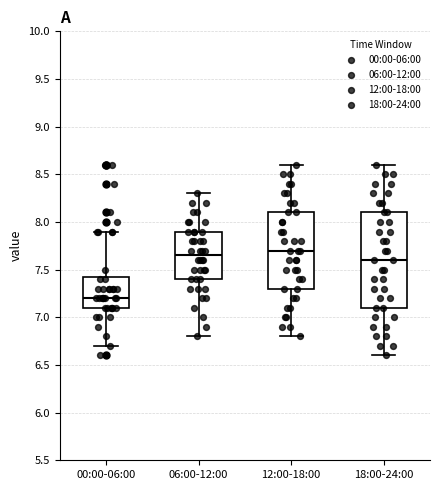

Reading left to right, transcribe this box plot: for each box, give where its median line is, the range the box spans, and where its two whiskers end, as read against the y-axis. The values are not printed on the chart, so give them approximately, as read against the axis.

00:00-06:00: median 7.20, box 7.10 to 7.45, whiskers 6.70 to 7.90
06:00-12:00: median 7.65, box 7.40 to 7.90, whiskers 6.80 to 8.30
12:00-18:00: median 7.70, box 7.30 to 8.10, whiskers 6.80 to 8.60
18:00-24:00: median 7.60, box 7.10 to 8.10, whiskers 6.60 to 8.60